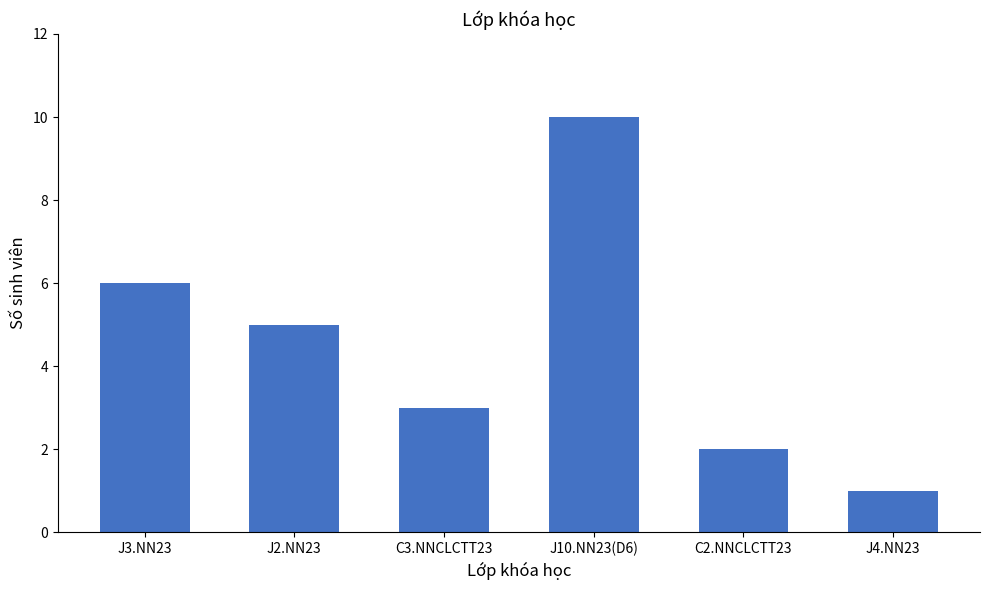

What is the value of the 4th bar from the left?

10